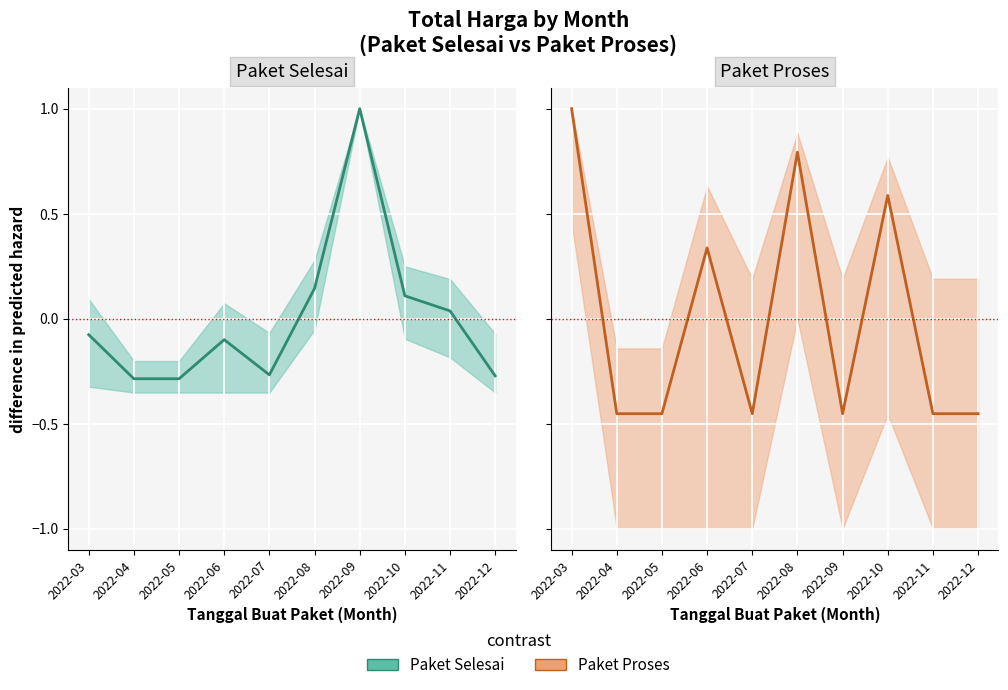

At how many categories does at least one series exceed 0?

6